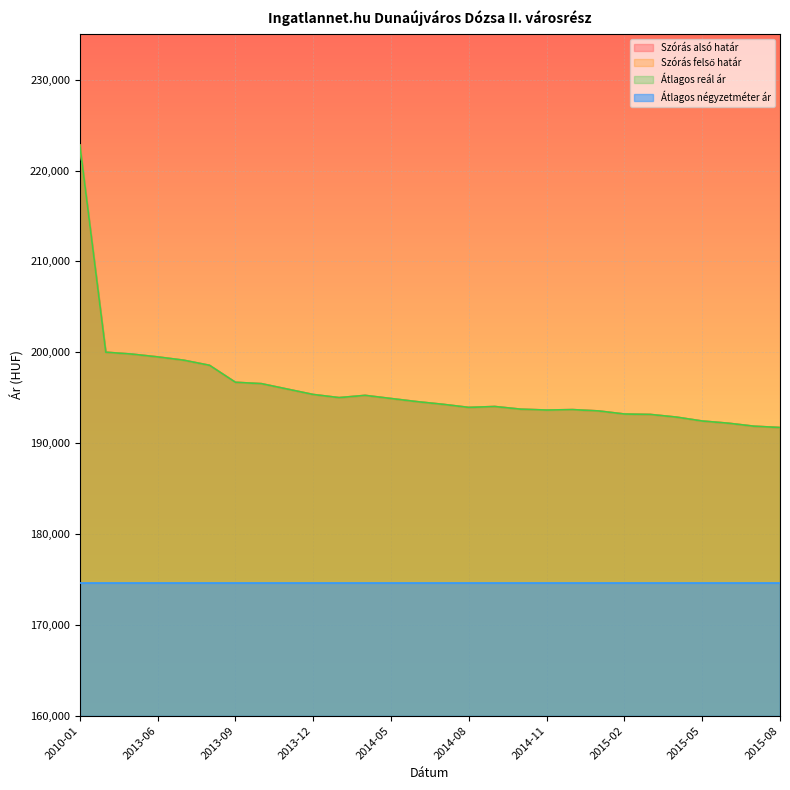

Does the chart display data point markers on the line(s)?

No